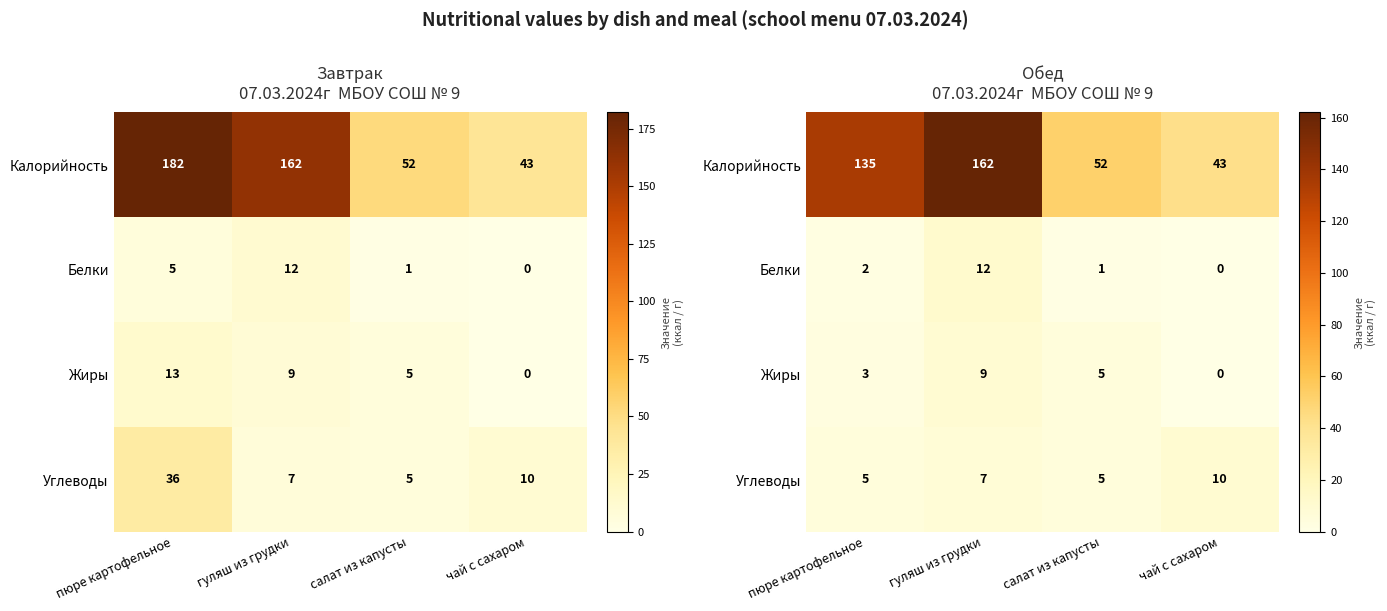

What is the difference between the highest and lowest values at чай с сахаром?

43